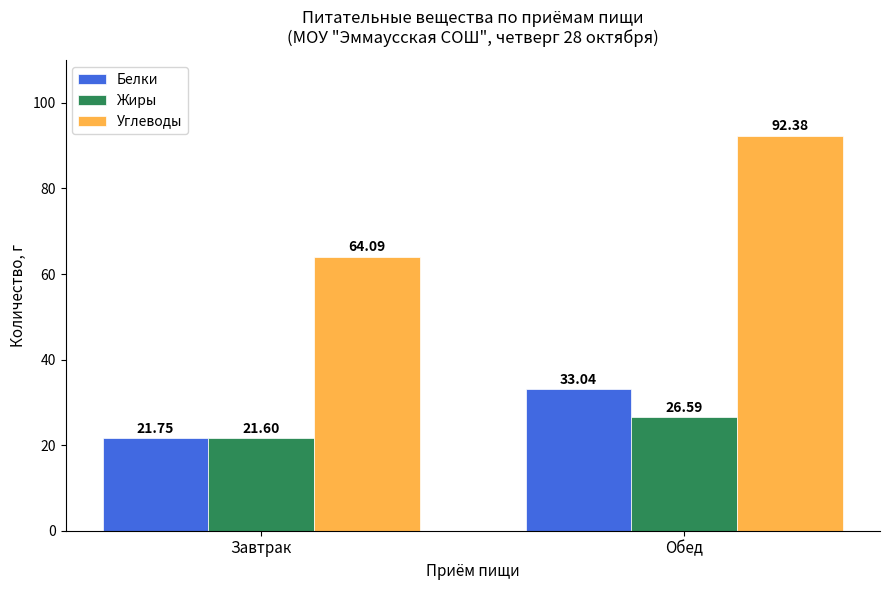

What is the difference between the Жиры values at Обед and Завтрак?

5.0